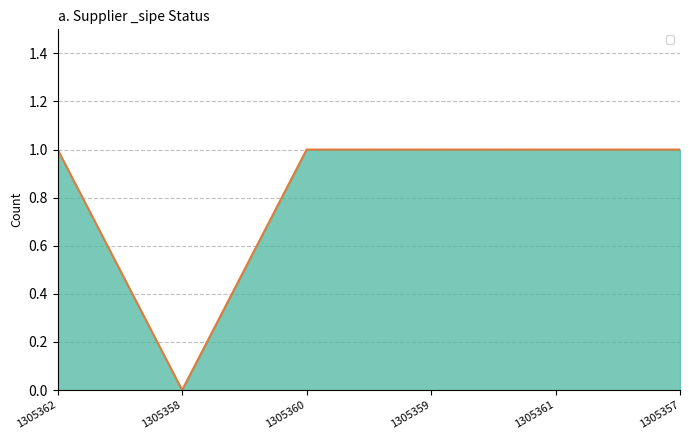

At which category does the chart reach its minimum across all series?

1305358